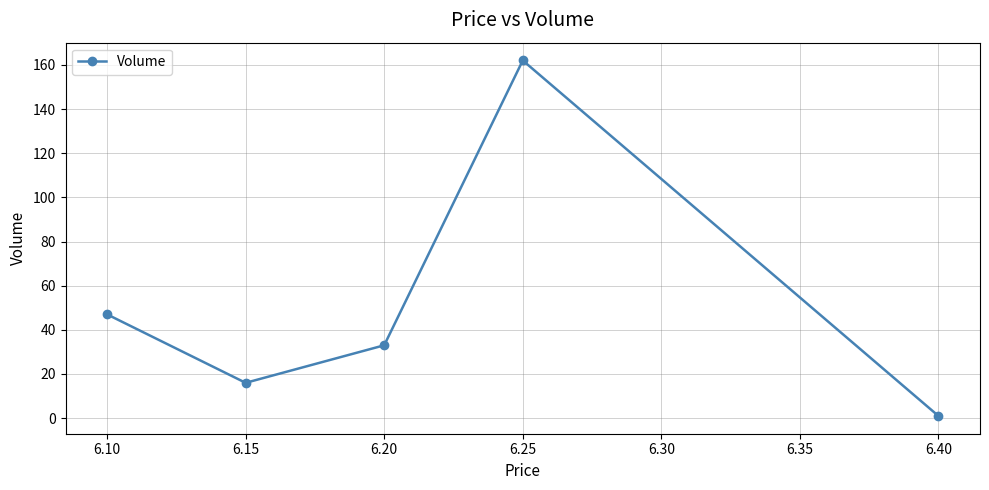

Reading right to left, transcribe all the data shown in this chart.

1	162	33	16	47